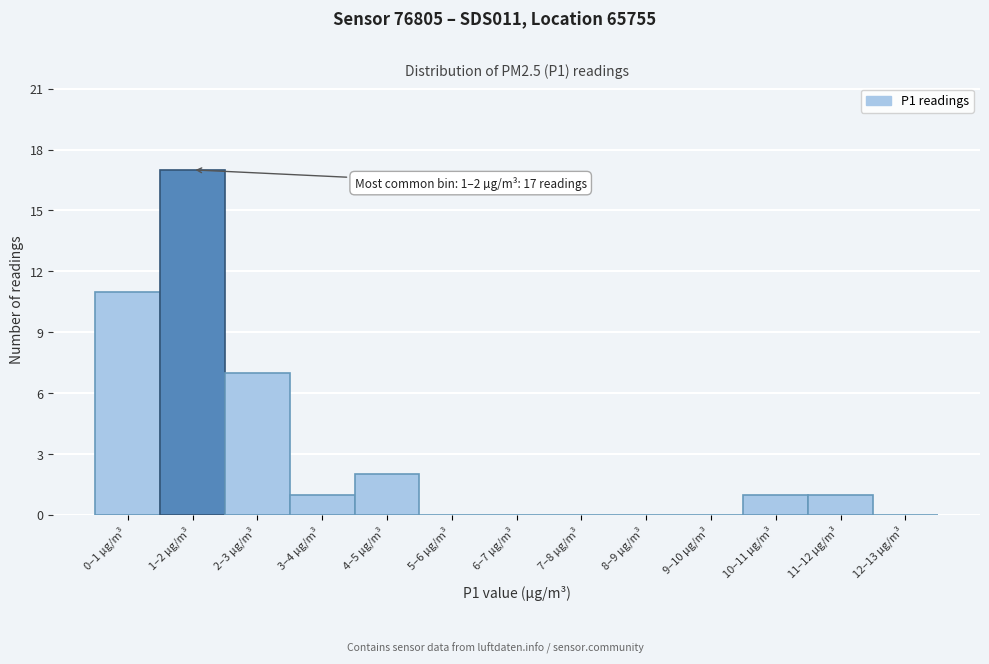

Reading left to right, list all the values displayed in this chart.

0–1 µg/m³=11	1–2 µg/m³=17	2–3 µg/m³=7	3–4 µg/m³=1	4–5 µg/m³=2	5–6 µg/m³=0	6–7 µg/m³=0	7–8 µg/m³=0	8–9 µg/m³=0	9–10 µg/m³=0	10–11 µg/m³=1	11–12 µg/m³=1	12–13 µg/m³=0